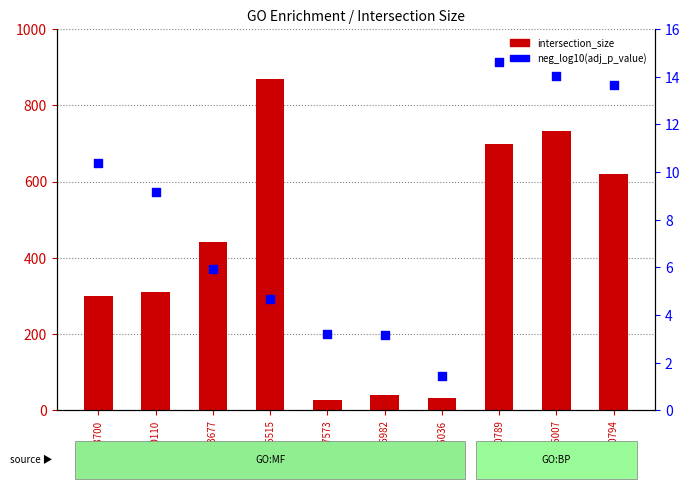

At which category is the sum across all series the highest?

GO:0005515